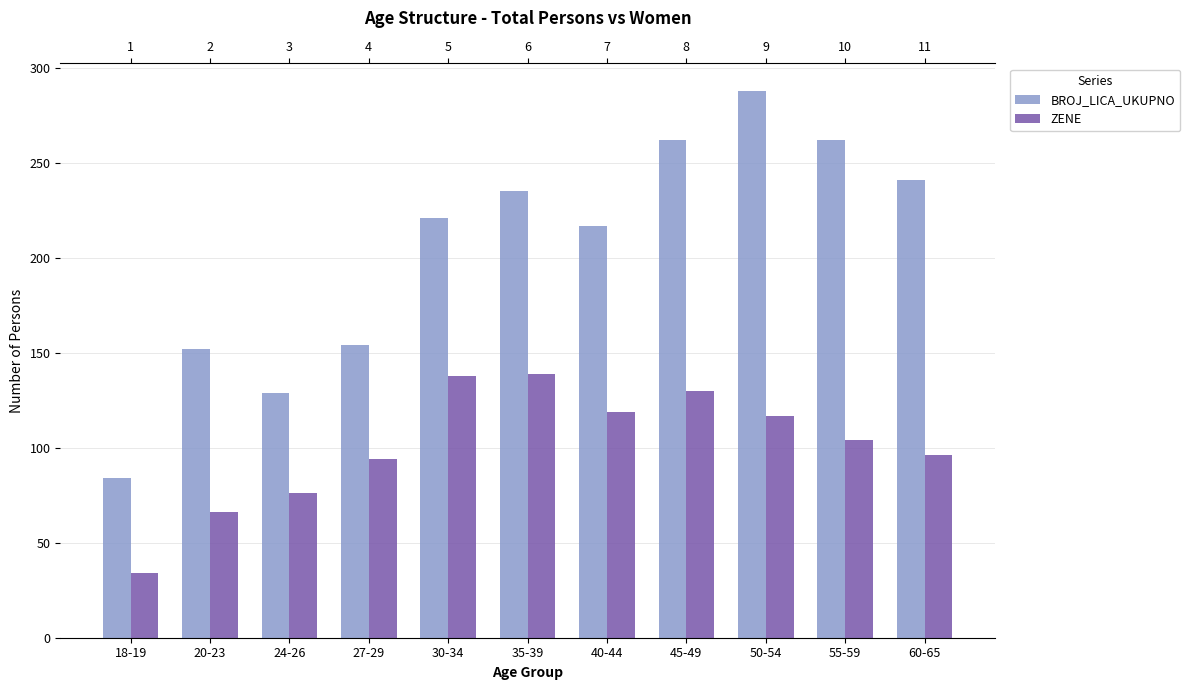

At 24-26, list the series in order from largest to smallest.

BROJ_LICA_UKUPNO, ZENE